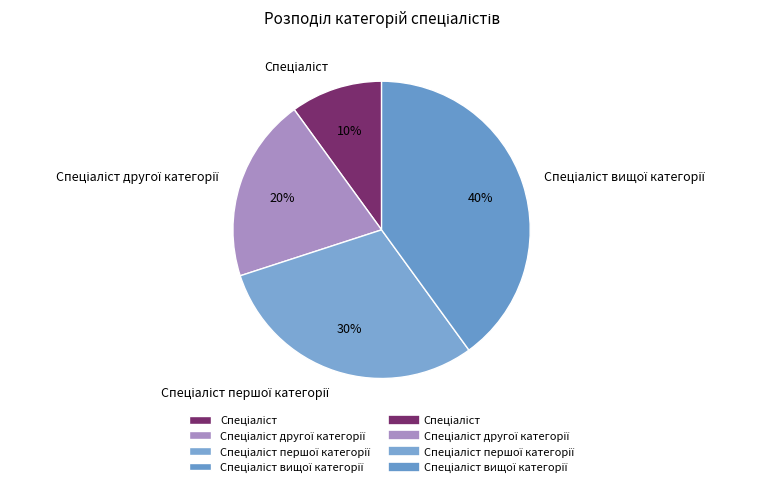

To the nearest percent, what is the difference between the largest and smallest slice percentages?

30%